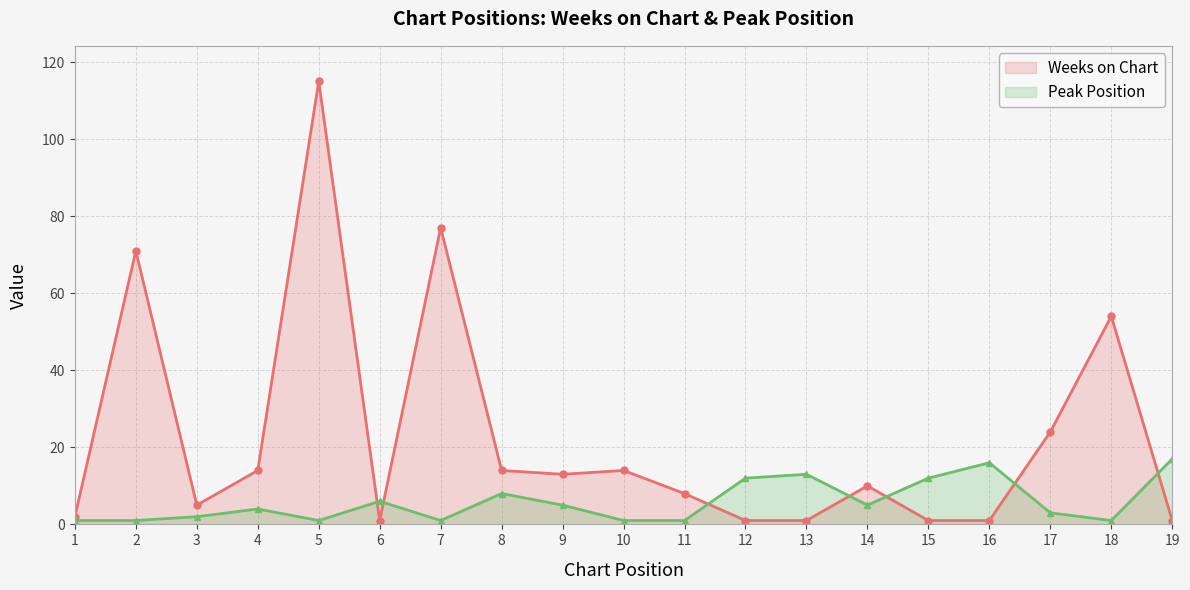

How many lines are shown in the chart?

2